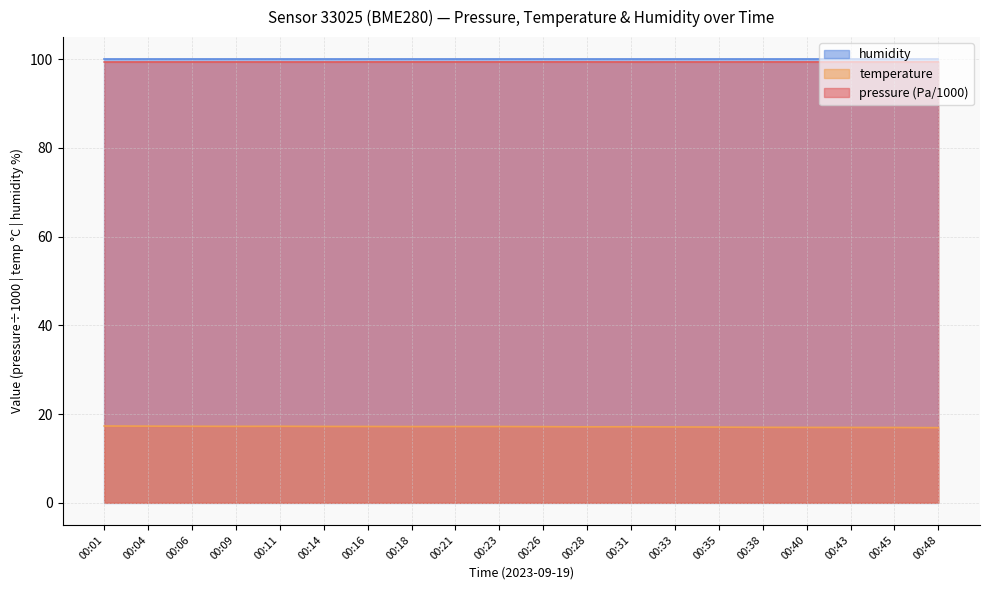

What is the spread (max minus min) of values at 00:23?

82.8